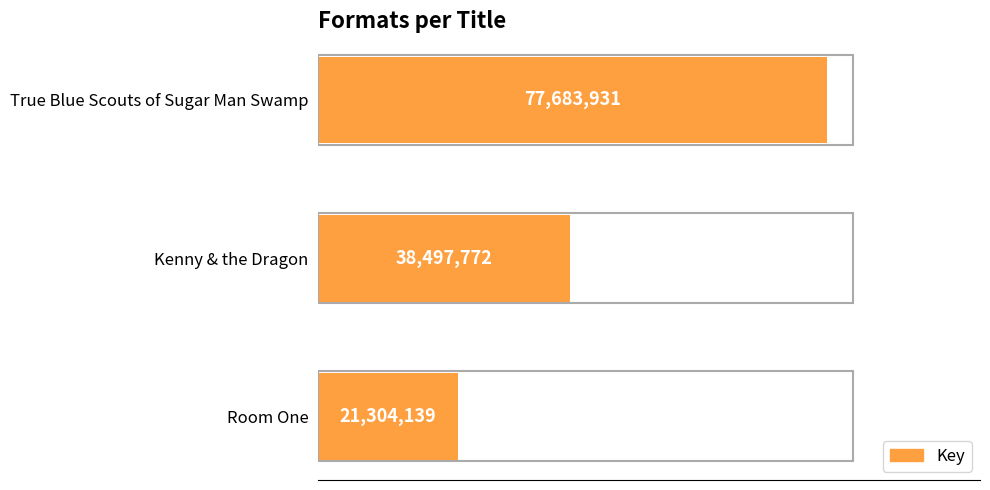

Does the chart contain any negative values?

No